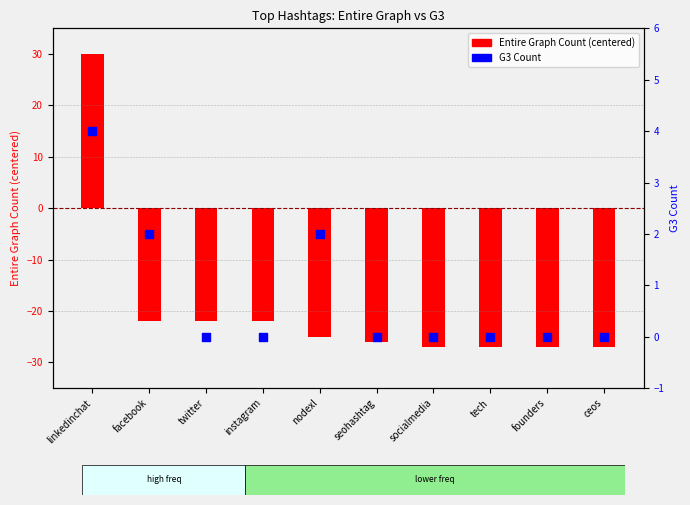

Is the value of G3 Count at founders greater than the value of Entire Graph Count at twitter?

Yes